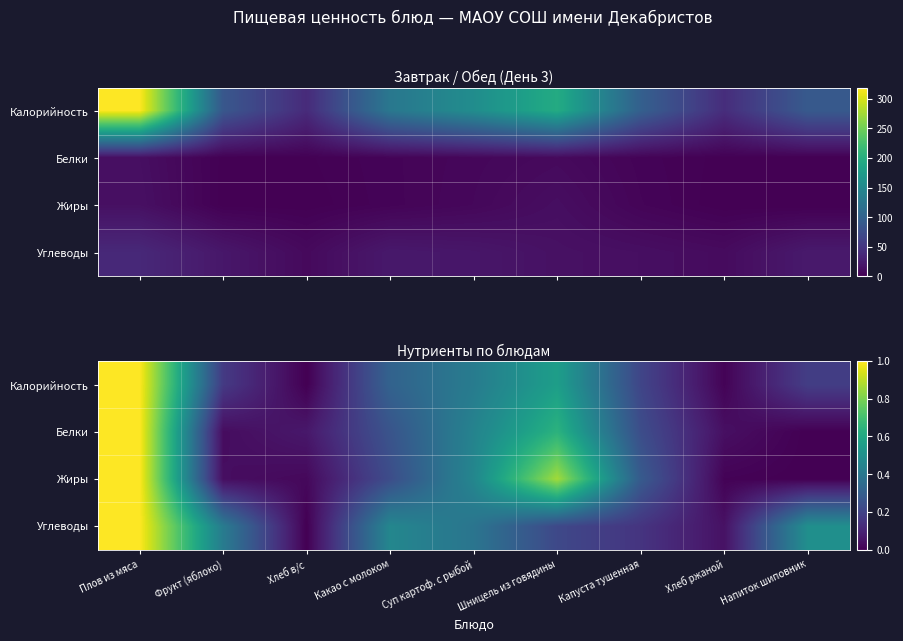

True or false: Калорийность has a value of 0.0 at Хлеб ржаной.

False